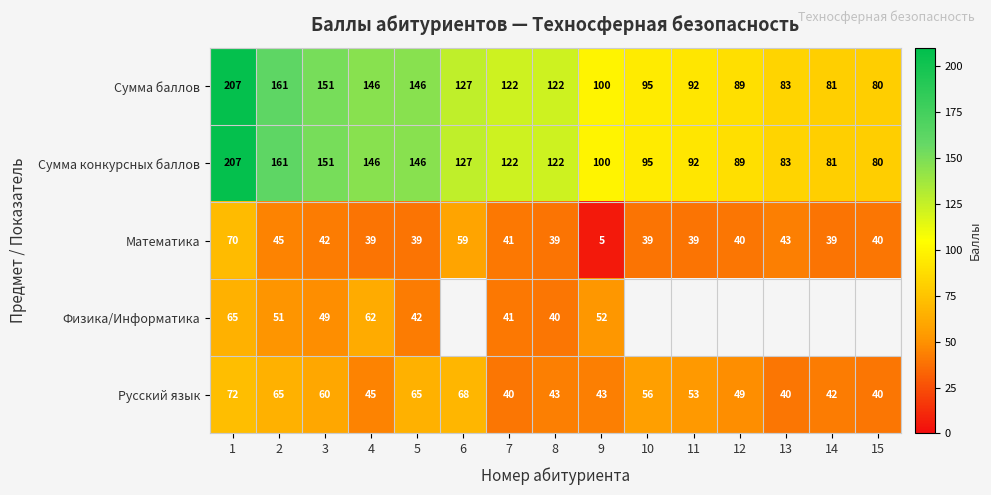

How many values in the Математика series are below 40?

7